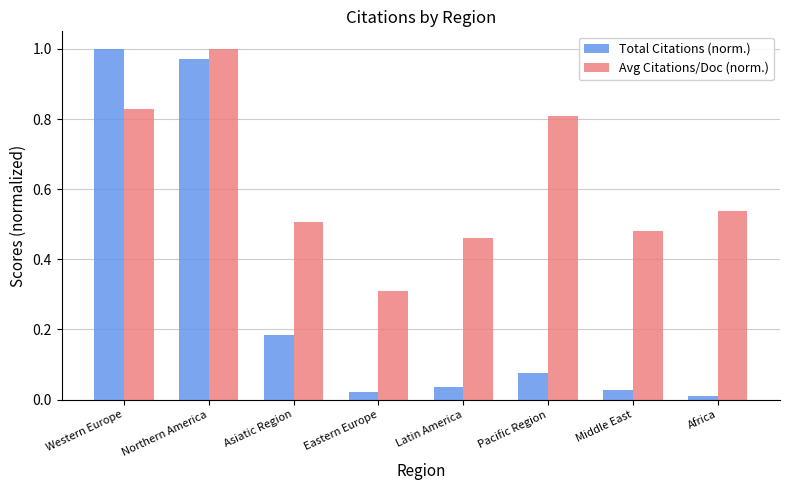

Which series changed the most between Western Europe and Latin America?

Total Citations (norm.)